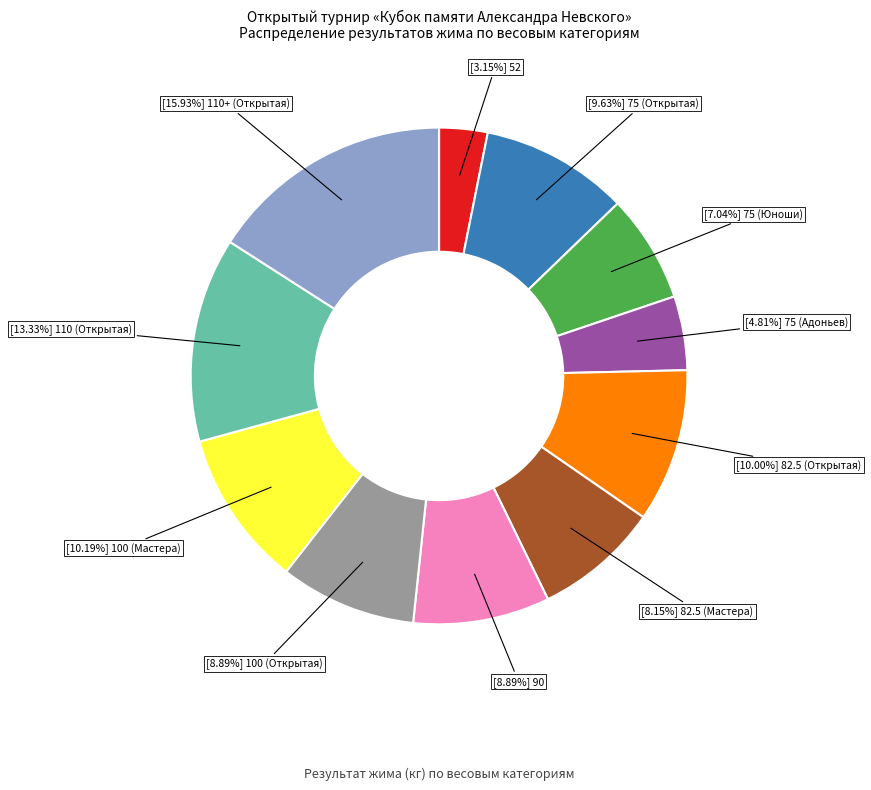

Count the number of slices in the pie.

11